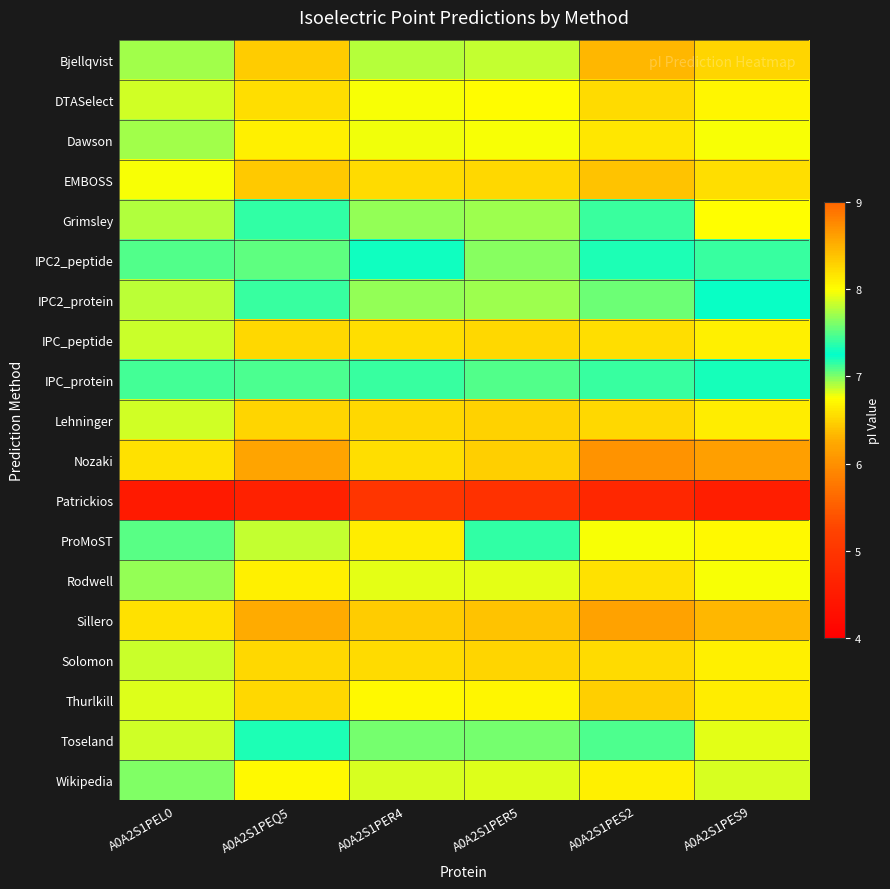

Between A0A2S1PER4 and A0A2S1PEQ5, which is larger?

A0A2S1PEQ5